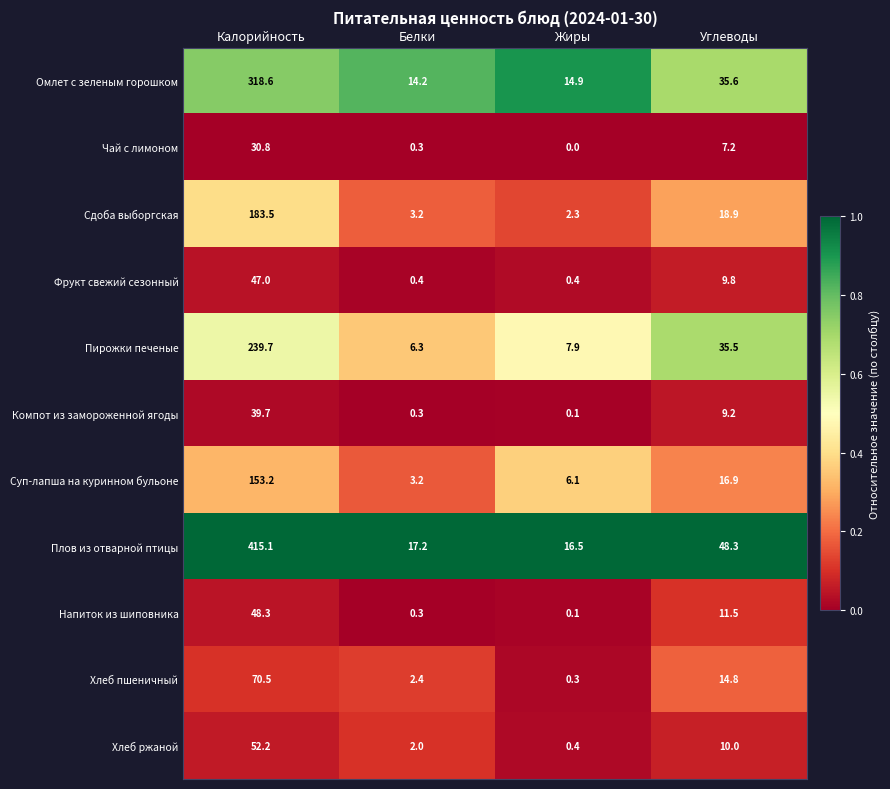

Which series has the largest range (max minus min)?

Плов из отварной птицы